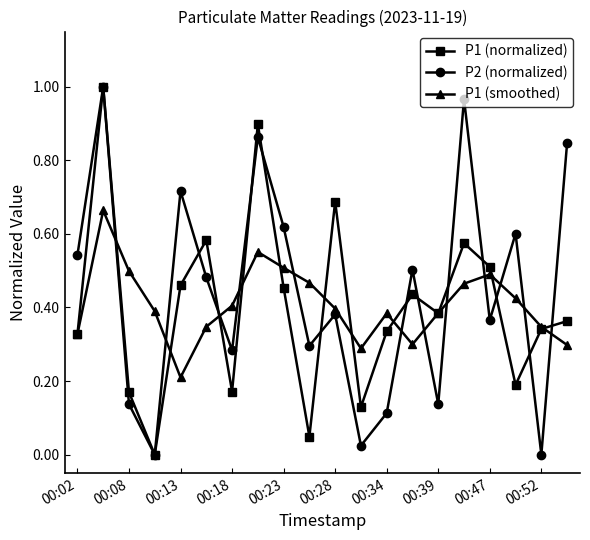

At how many categories does at least one series exceed 0?

20